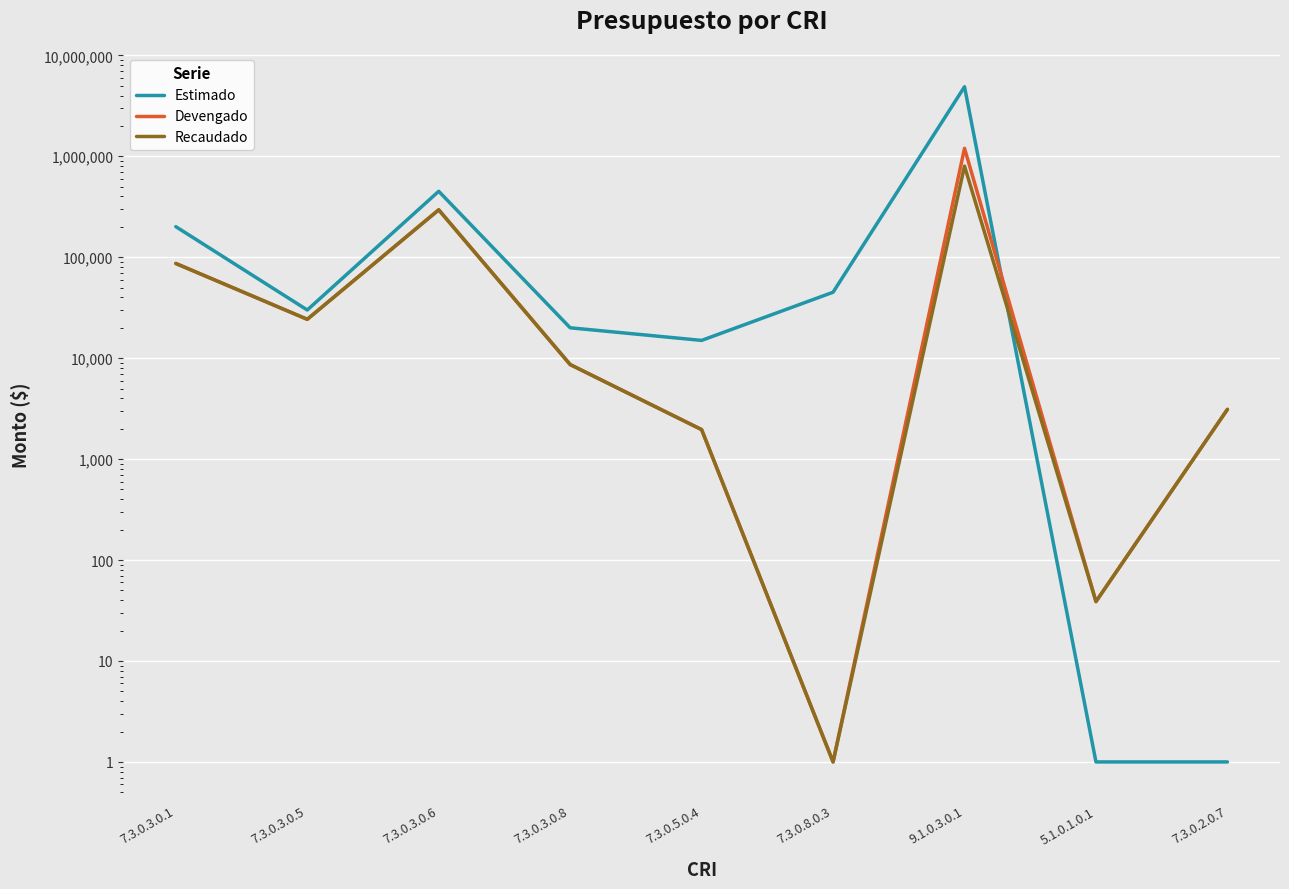

The Recaudado series shows 140208.8 at 7.3.0.3.0.1. True or false?

False